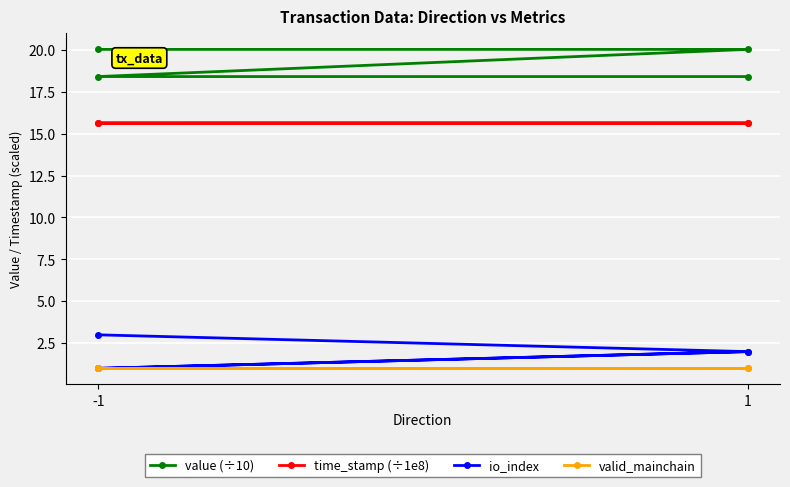

At which category is the sum across all series the highest?

-1